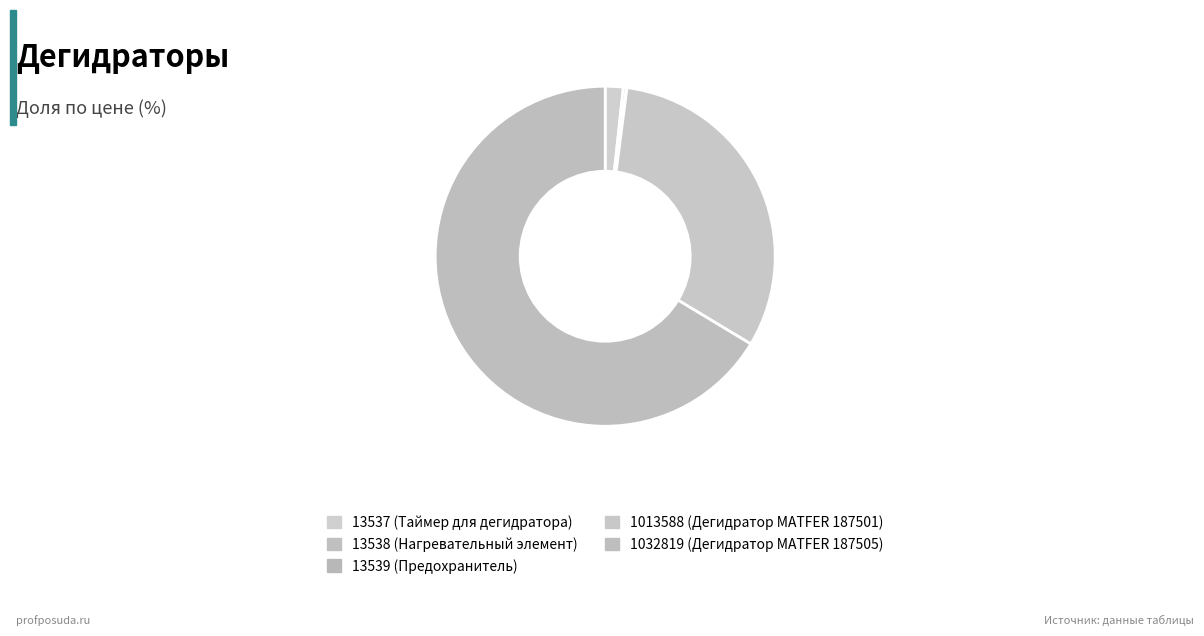

To the nearest percent, what is the difference between the 13538 and 13537 slice percentages?

1%